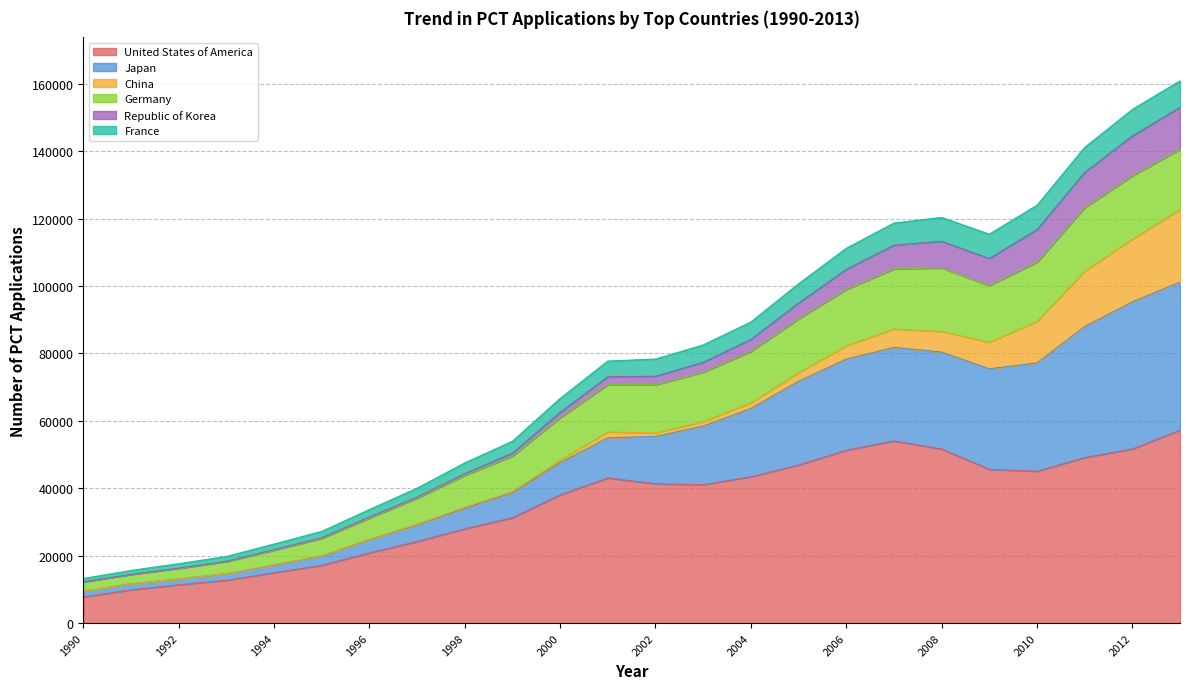

What is the difference between the maximum and minimum values in the United States of America series?

49513